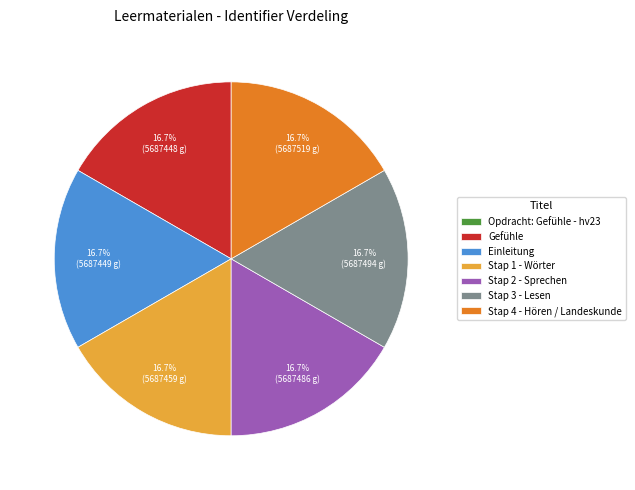

How much of the chart is everything except Stap 4 - Hören / Landeskunde?

83.3%